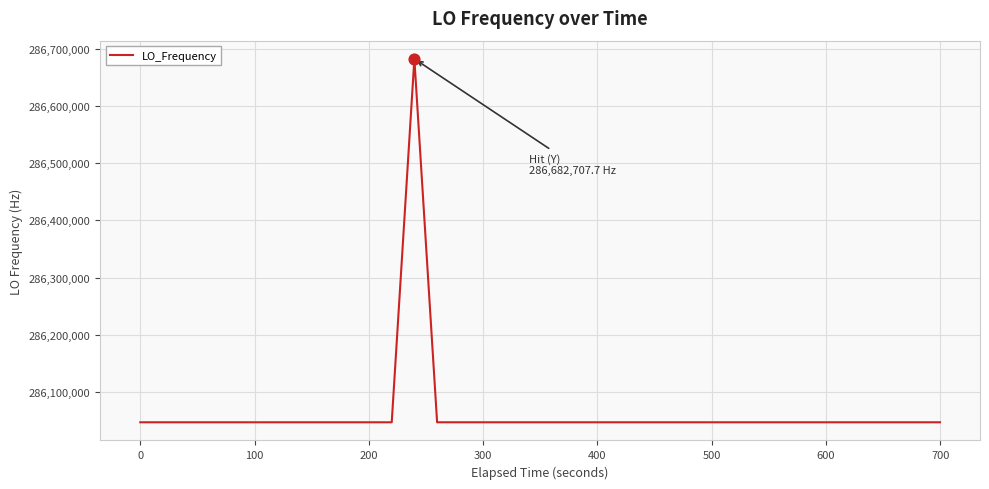

What is the difference between the maximum and minimum values?

635708.0